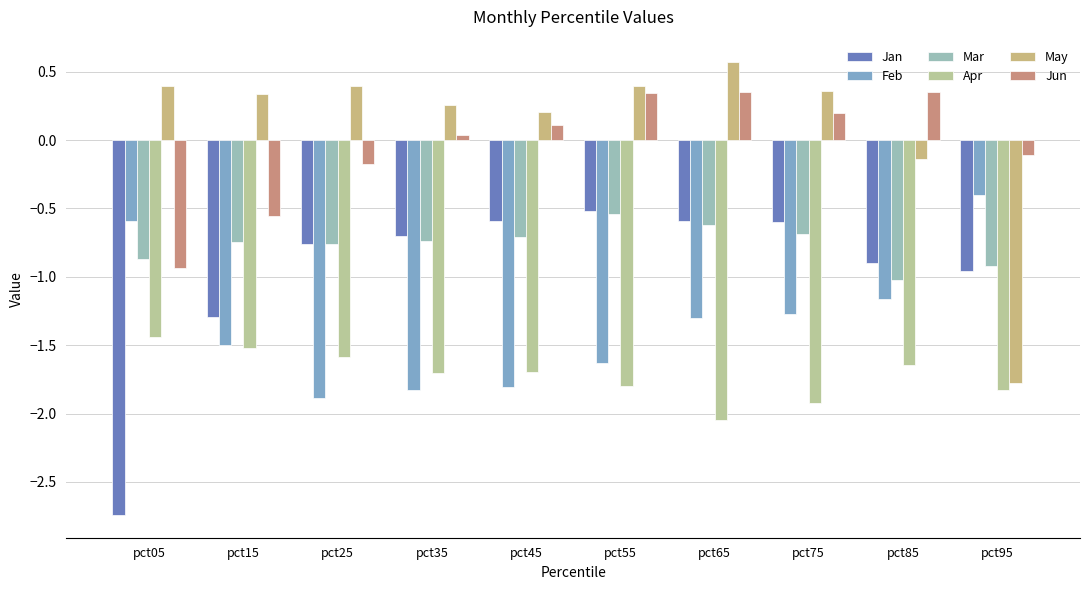

What is the total value across all series at pct35?

-4.7